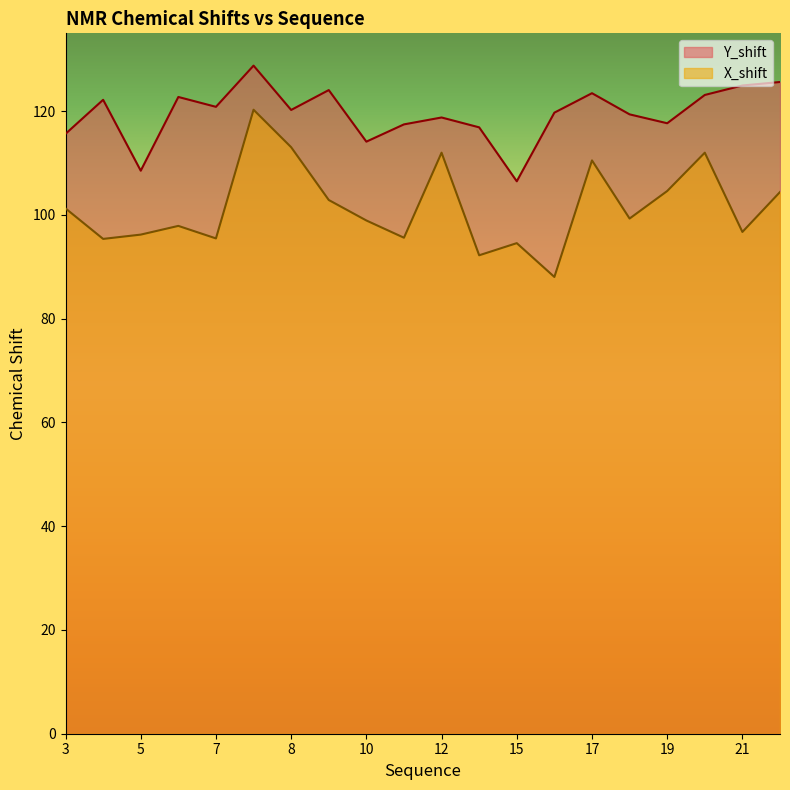

At which label is Y_shift closest to 117?

14